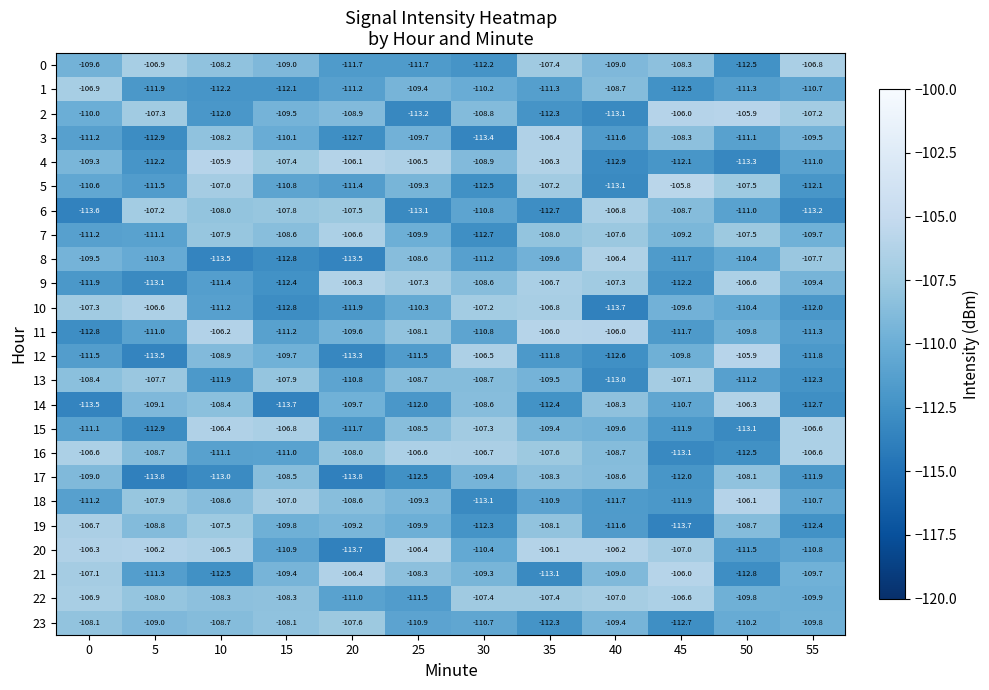

Which series changed the most between 30 and 45?

5